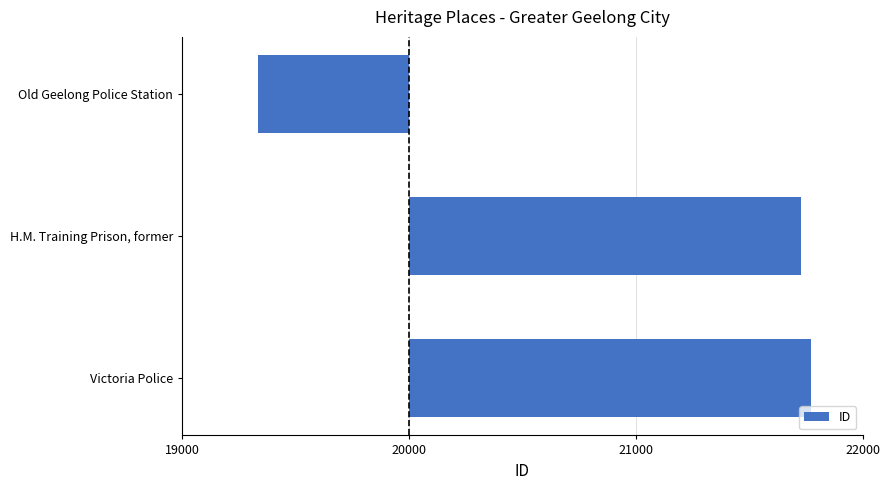

Are the bars horizontal?

Yes